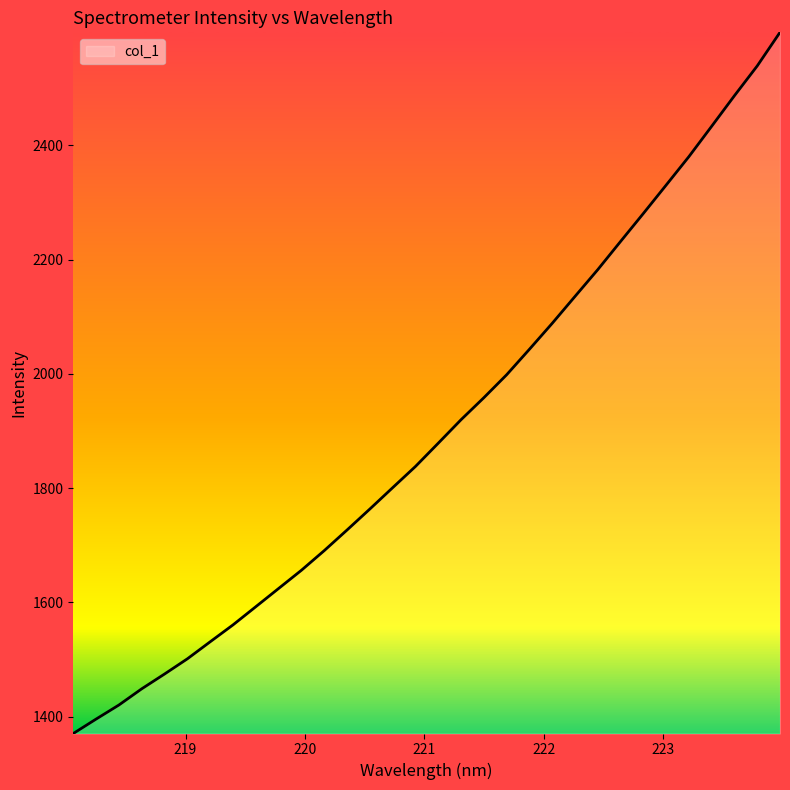

What is the smallest value displayed?

1370.3